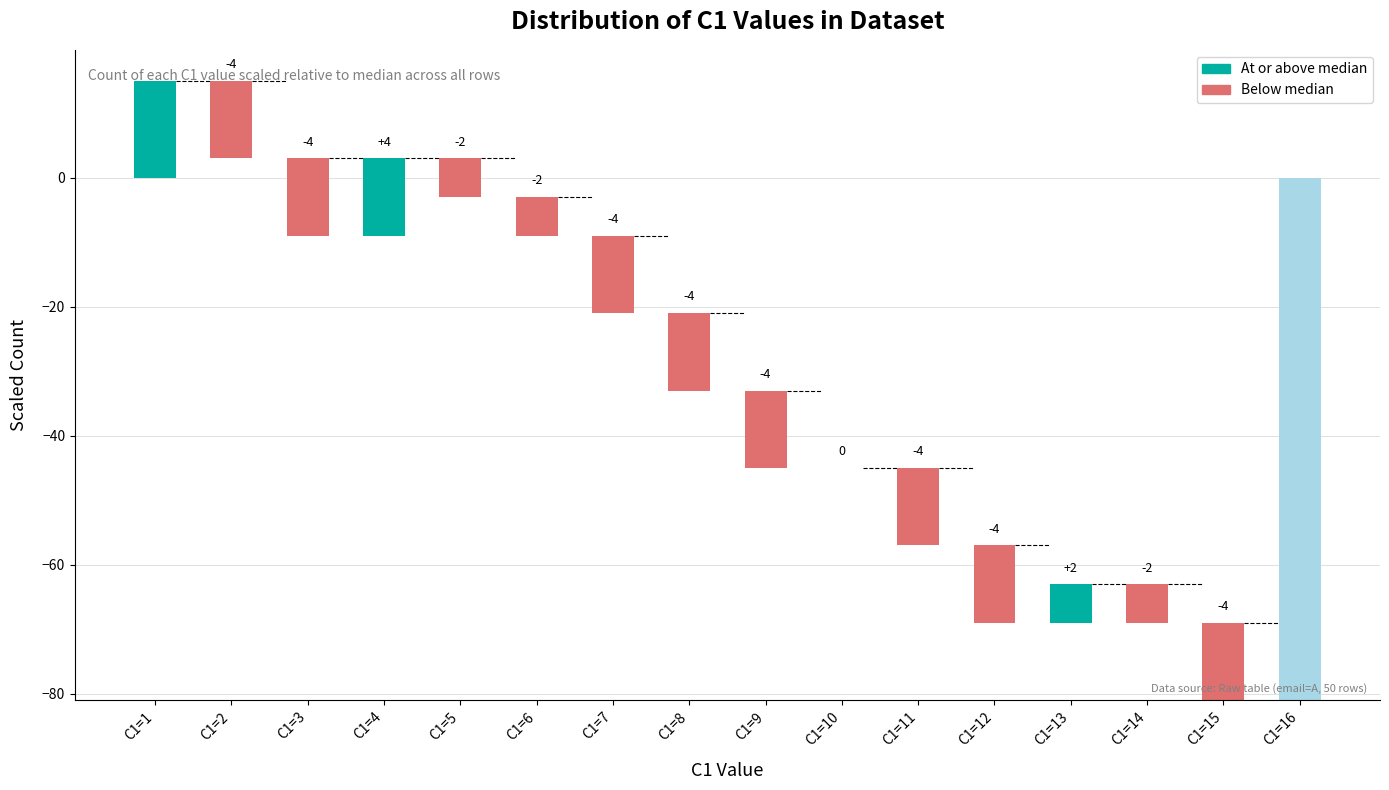

Reading right to left, extract all data points from this chart.

C1=16=-81	C1=15=12	C1=14=6	C1=13=6	C1=12=12	C1=11=12	C1=10=0	C1=9=12	C1=8=12	C1=7=12	C1=6=6	C1=5=6	C1=4=12	C1=3=12	C1=2=12	C1=1=15